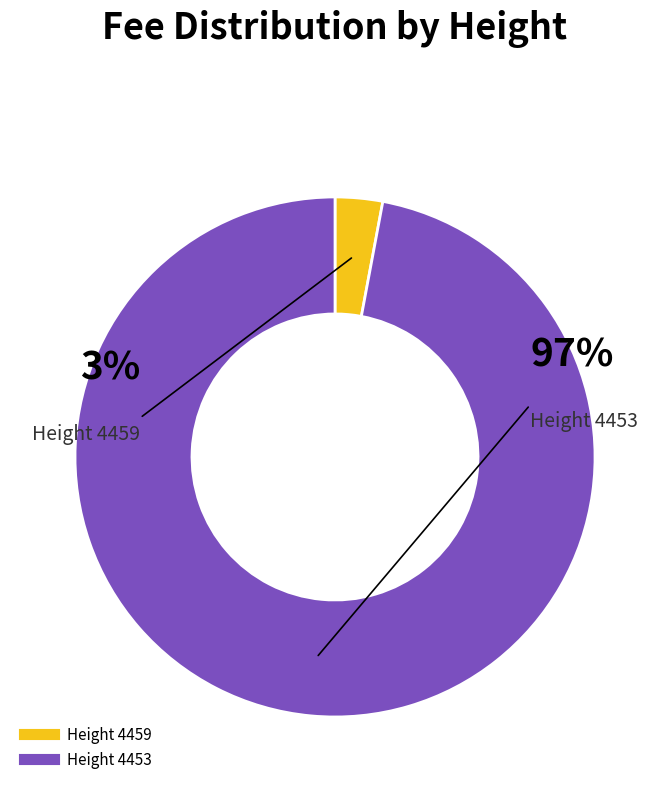

Does 4459 represent more than half of the total?

No